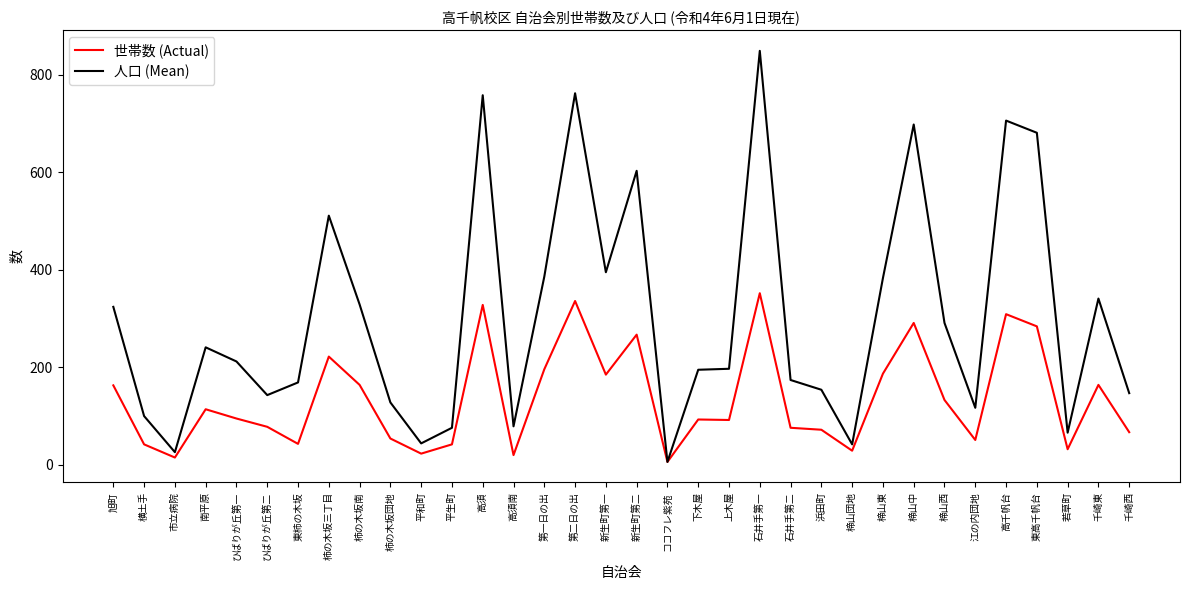

Which series has the largest range (max minus min)?

人口 (Mean)